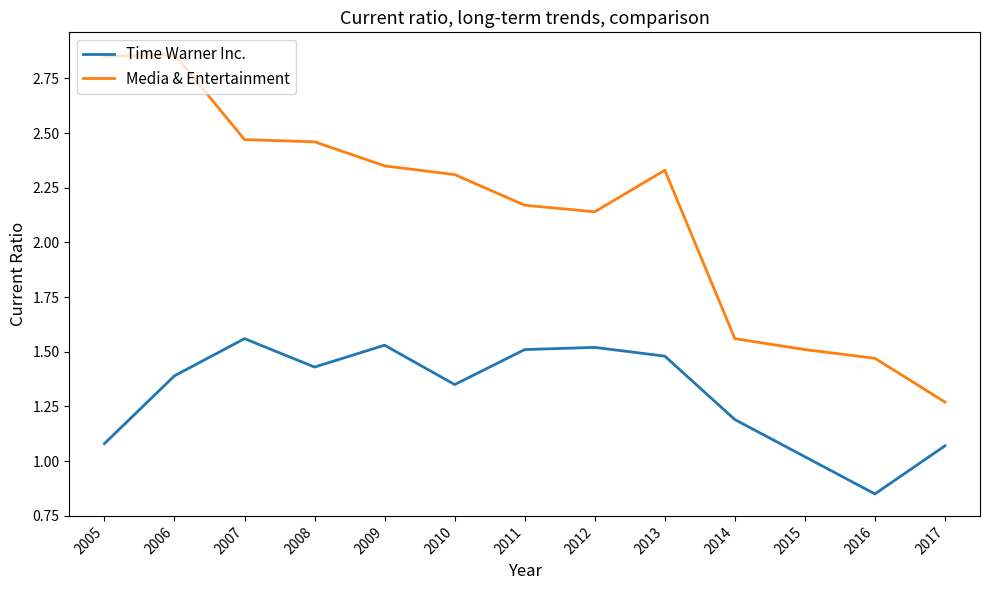

True or false: Time Warner Inc. and Media & Entertainment cross at least once.

False